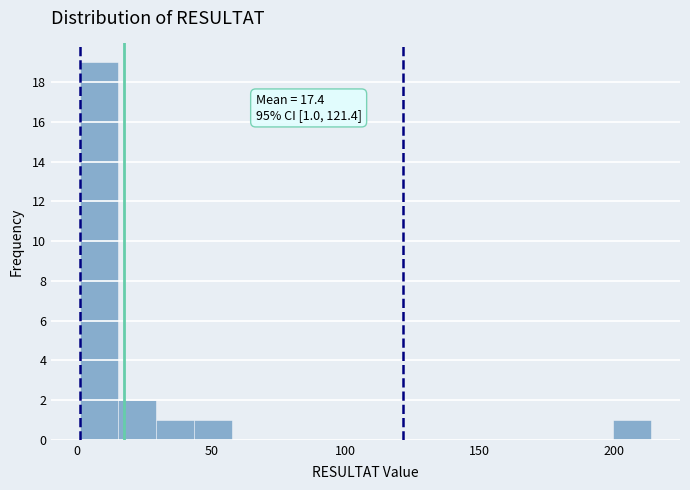

Around what value on the x-axis is the tallest bar? Give the approximate position of its centre, as read against the axis.

10